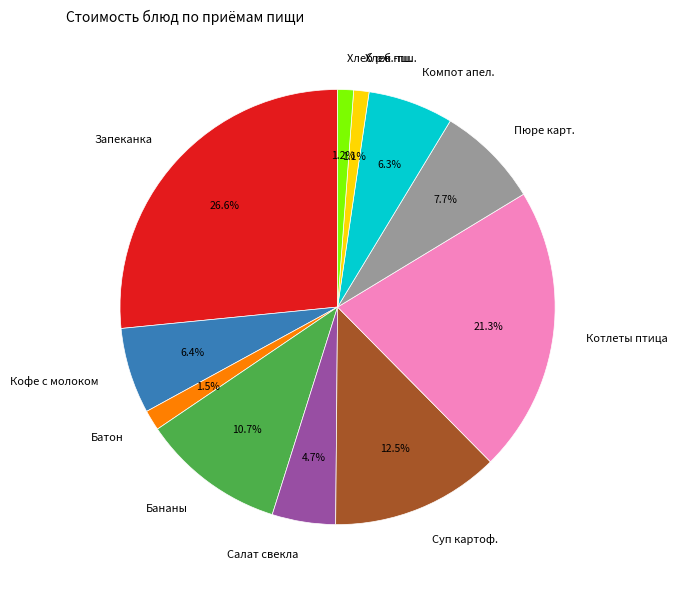

Is there any slice that represents more than half of the pie?

No